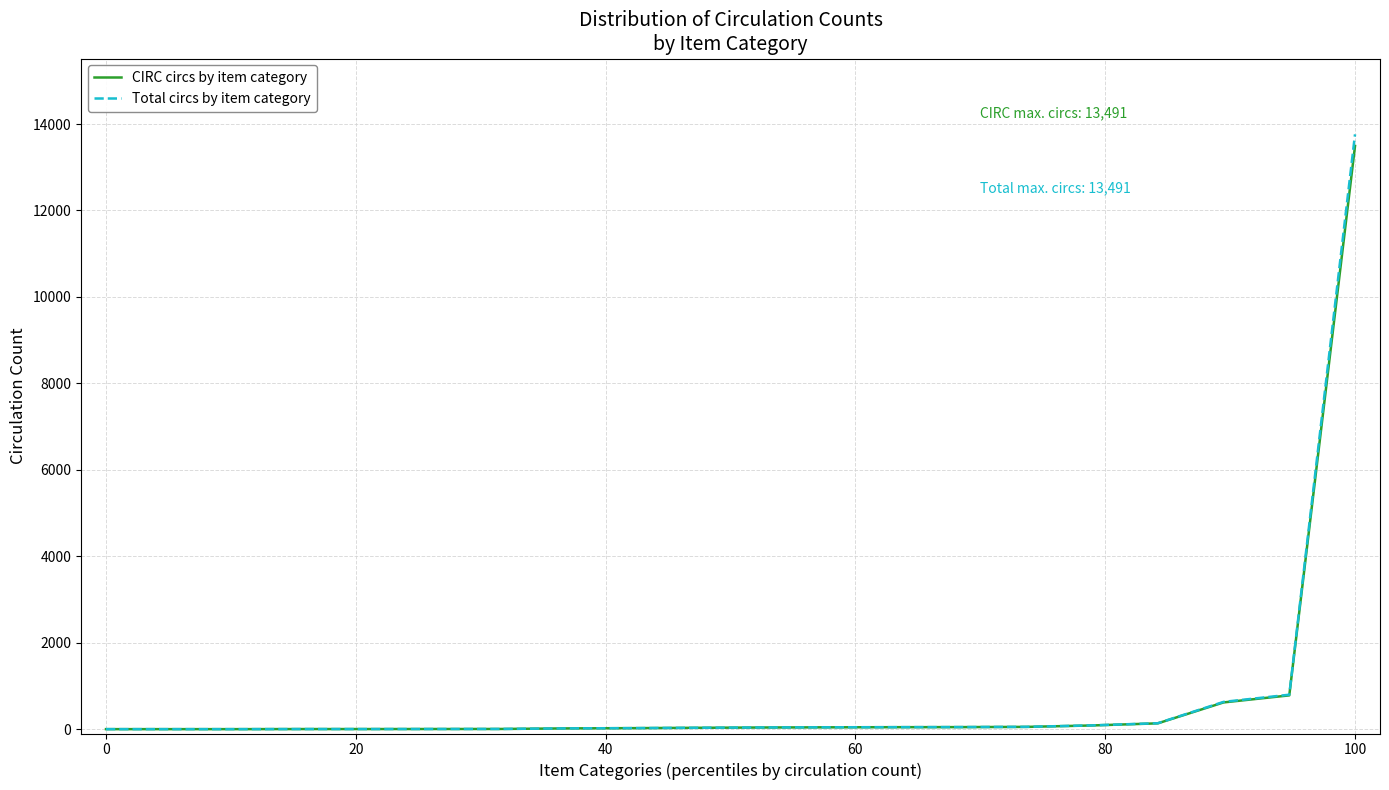

What is the highest value of the CIRC circs by item category series?

13491.0